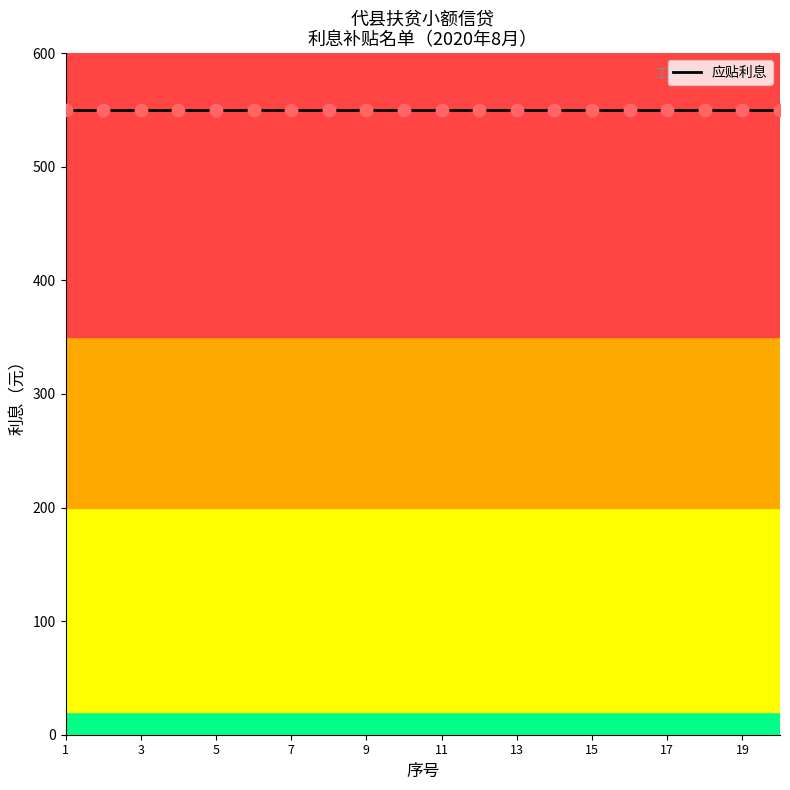

Is the value of 应贴利息 at 17 greater than the value of 借款金额 at 2?

No